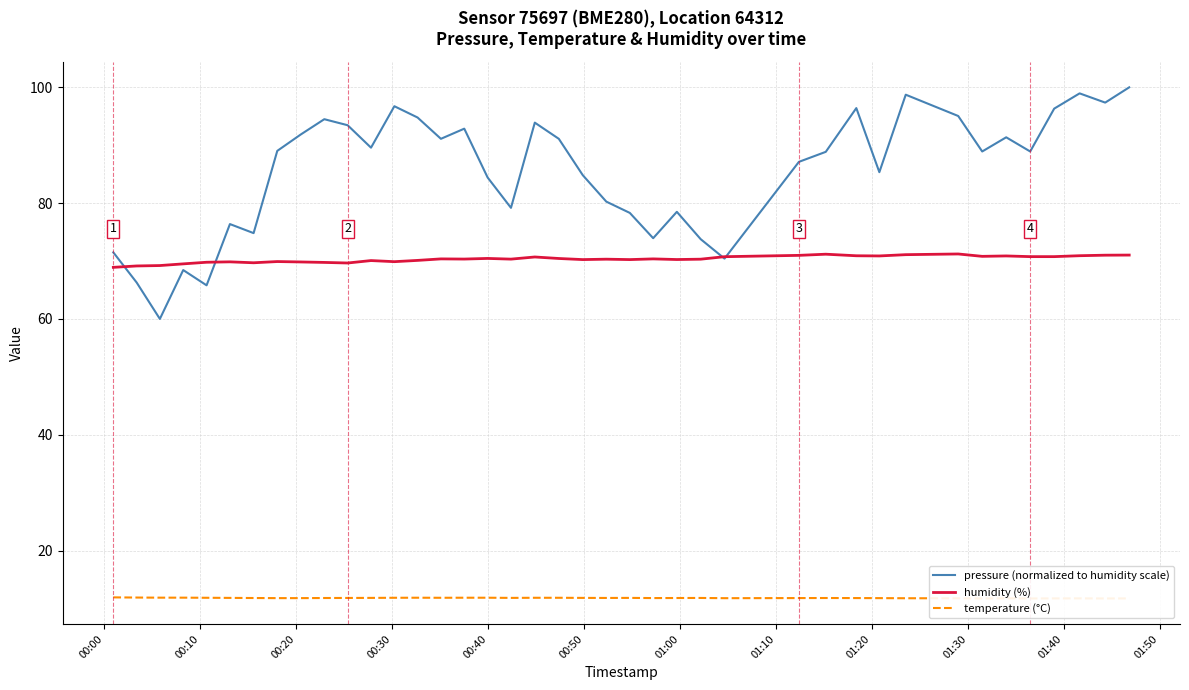

True or false: humidity (%) and temperature (°C) intersect in this chart.

False